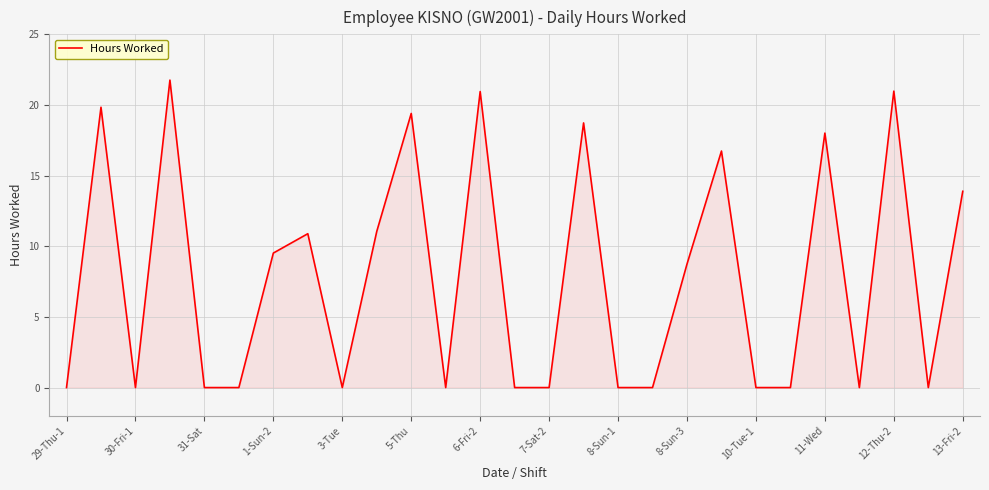

What is the difference between the maximum and minimum values?

21.8